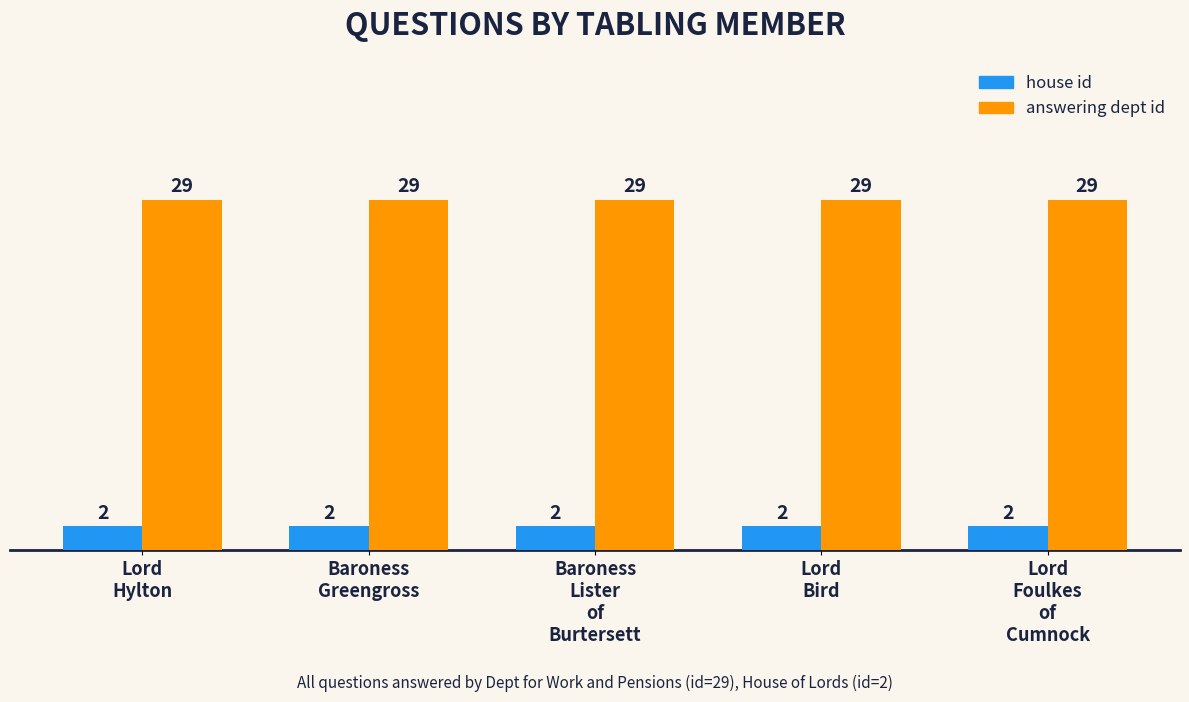

What is the average value of the answering dept id series?

29